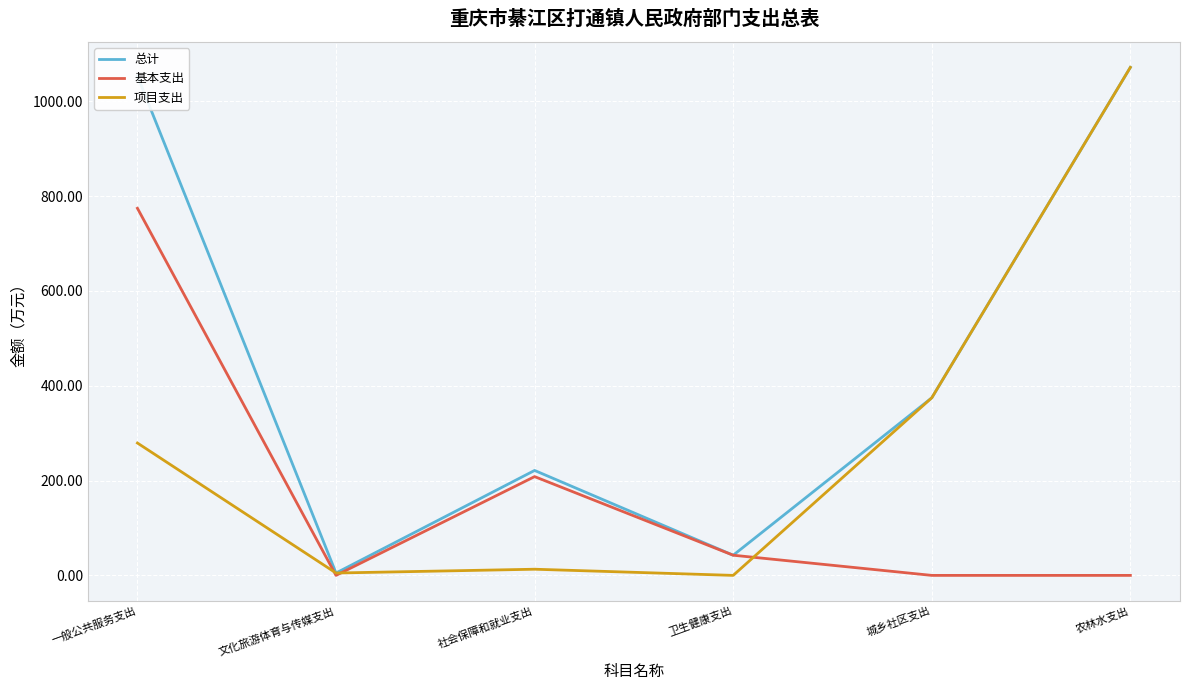

What is the difference between the highest and lowest values at 一般公共服务支出?

774.5